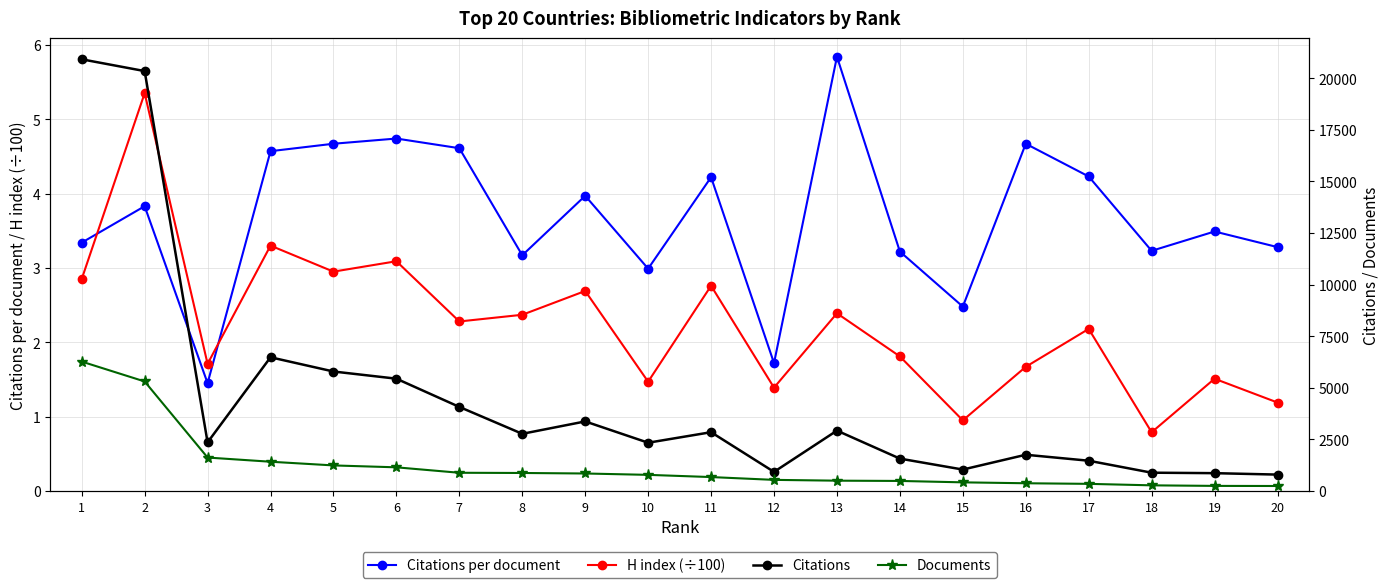

True or false: H index (÷100) has a value of 2.8 at 11.

True